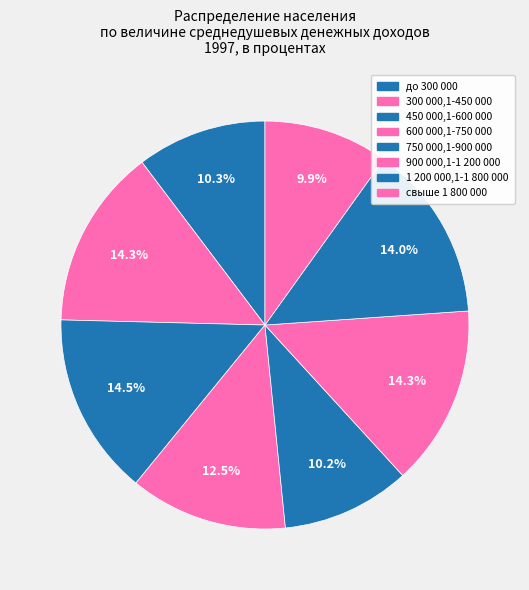

Which slice is the smallest?

свыше 1 800 000